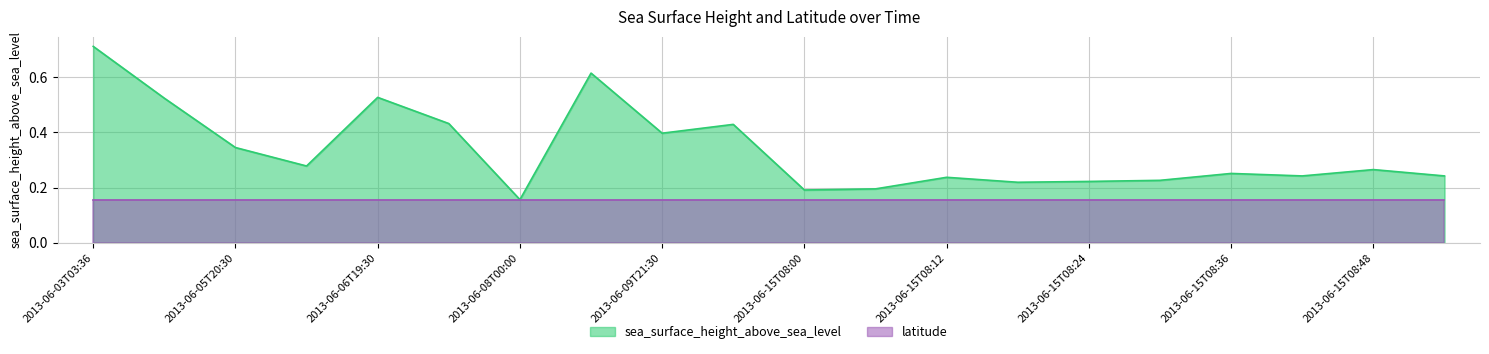

What is the label of the 18th point from the left?

2013-06-15T08:42